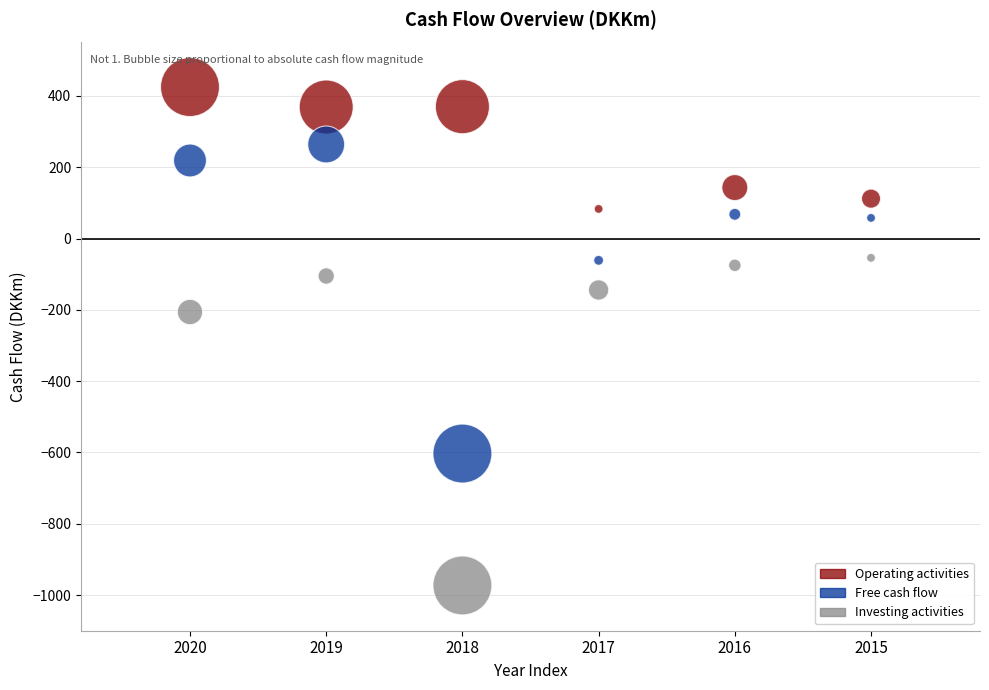

Which series contains the highest Y value?

Operating activities